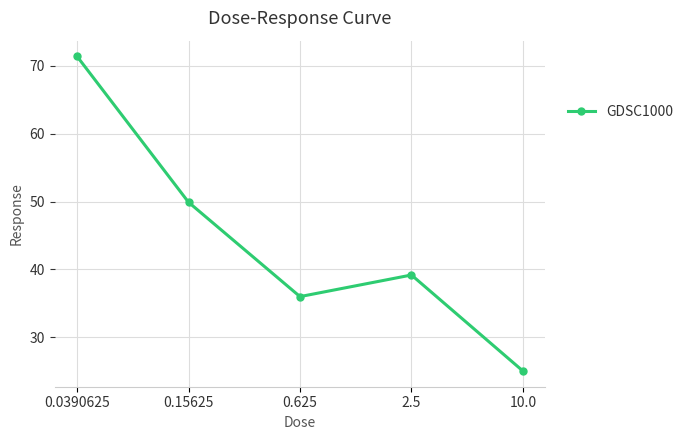

Read the value at 0.625.

36.0